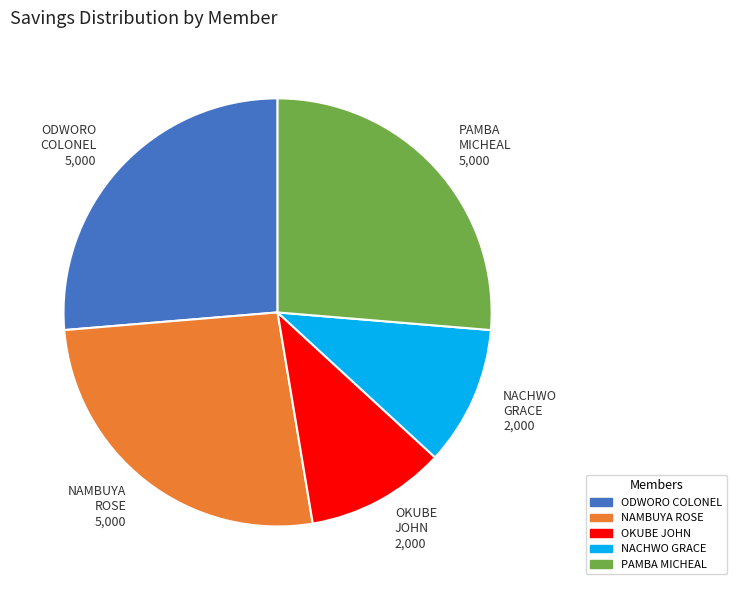

Does any single category account for the majority?

No